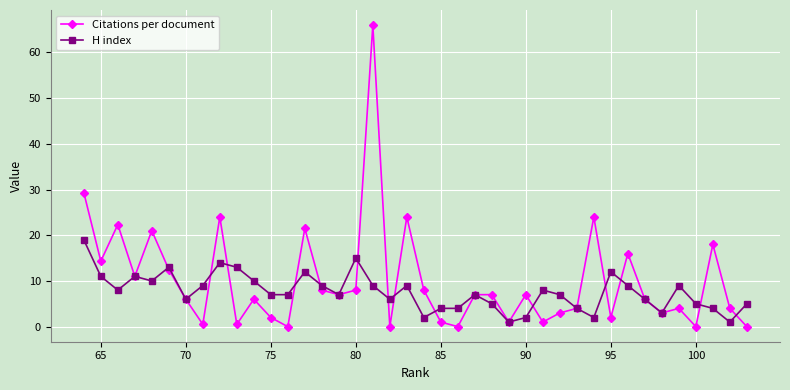

What is the value of the H index point at the 7th from the left?

6.0